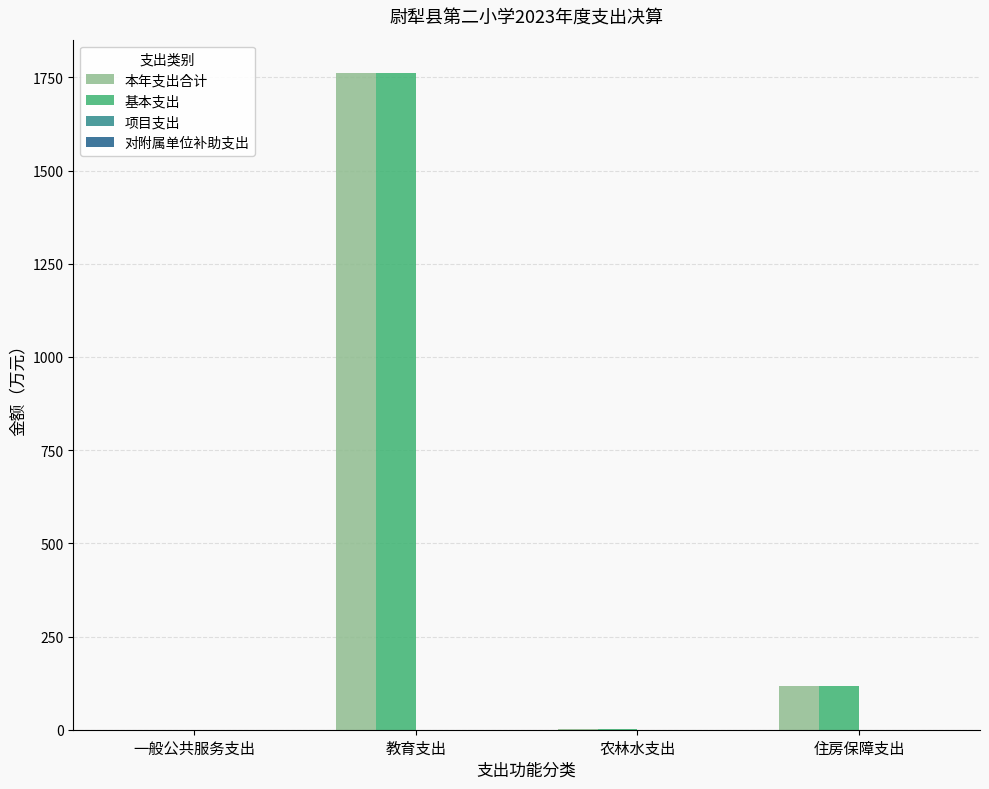

At which label does 基本支出 reach its peak?

教育支出